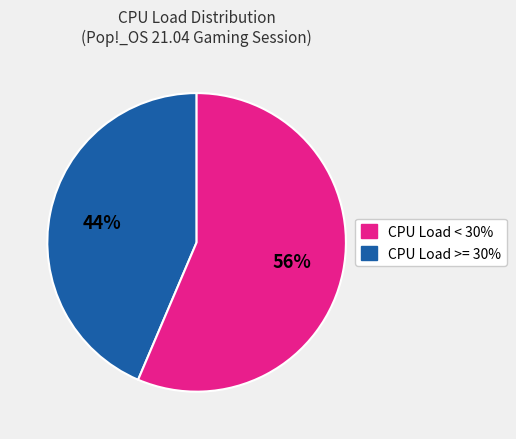

Count the number of slices in the pie.

2